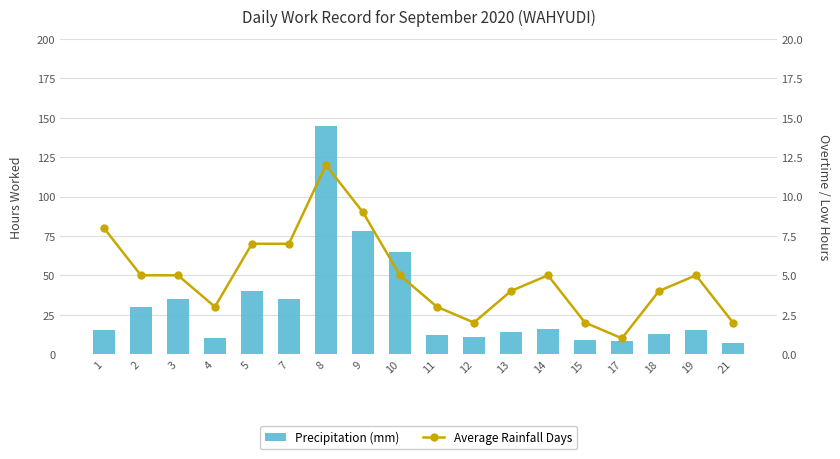

At which label is Precipitation (mm) closest to 76?

9